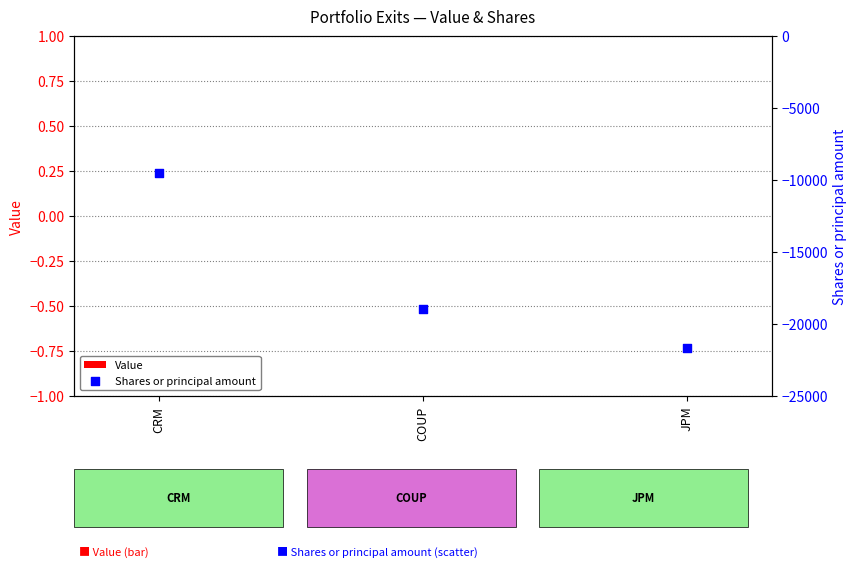

Which series reaches the maximum Y coordinate?

Value